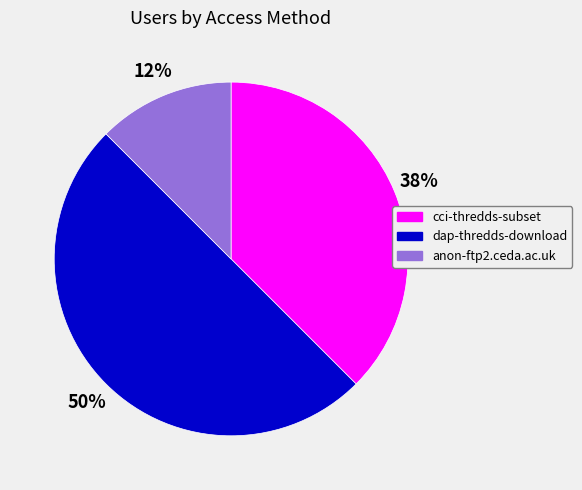

Rank the categories by value from highest to lowest.

dap-thredds-download, cci-thredds-subset, anon-ftp2.ceda.ac.uk